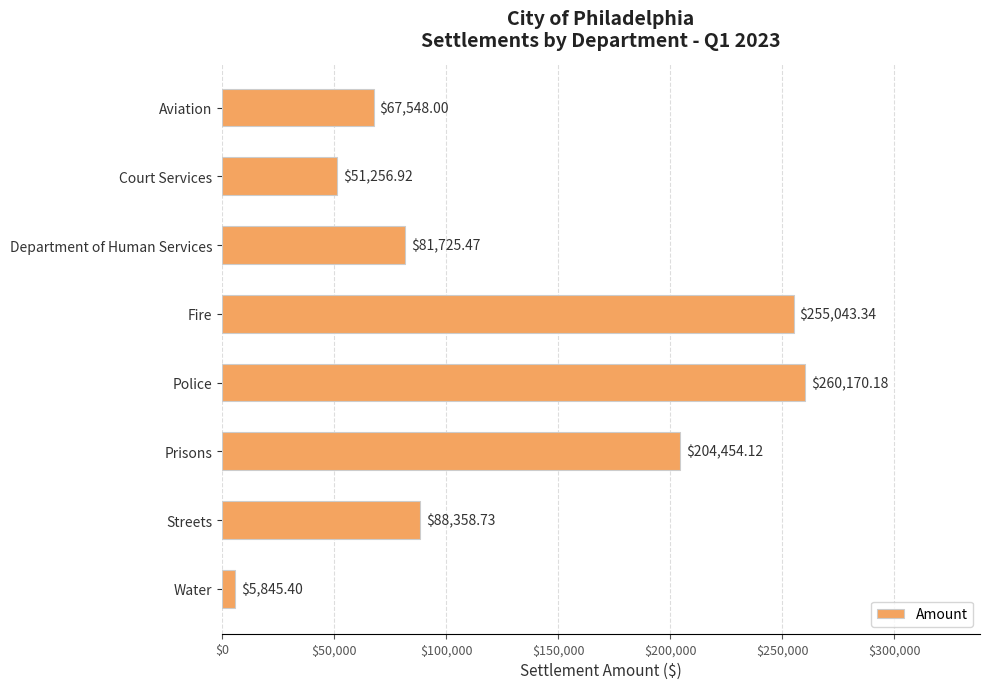

Which label corresponds to the largest value in the chart?

Police